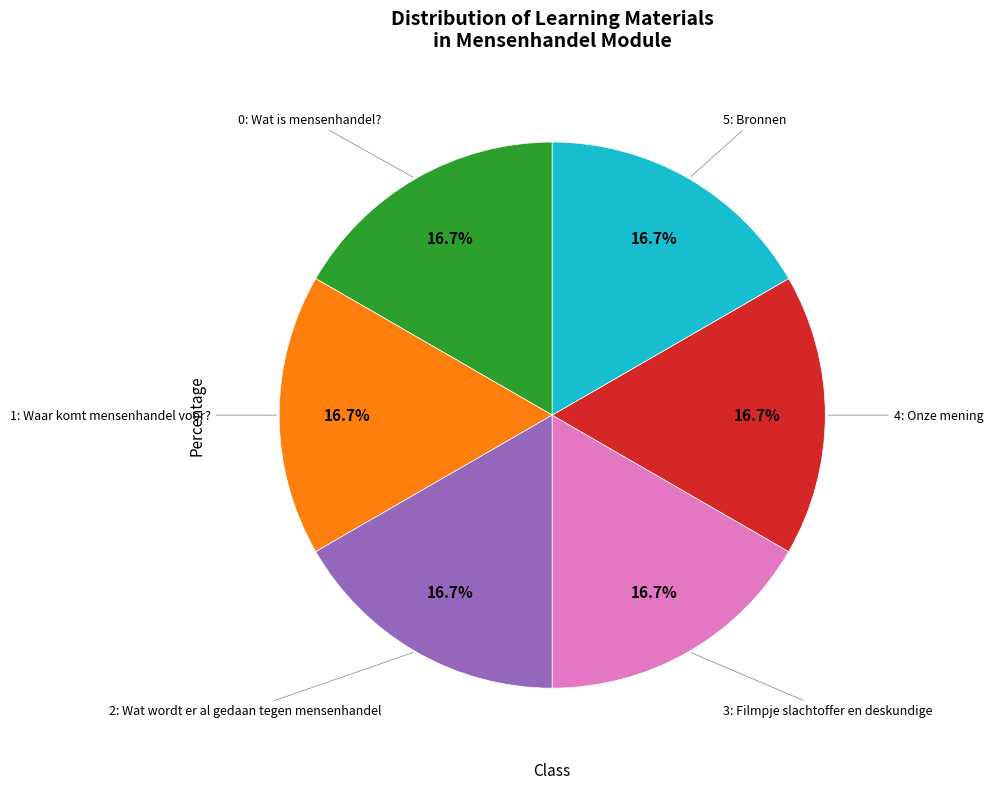

Is there a majority slice in this chart?

No